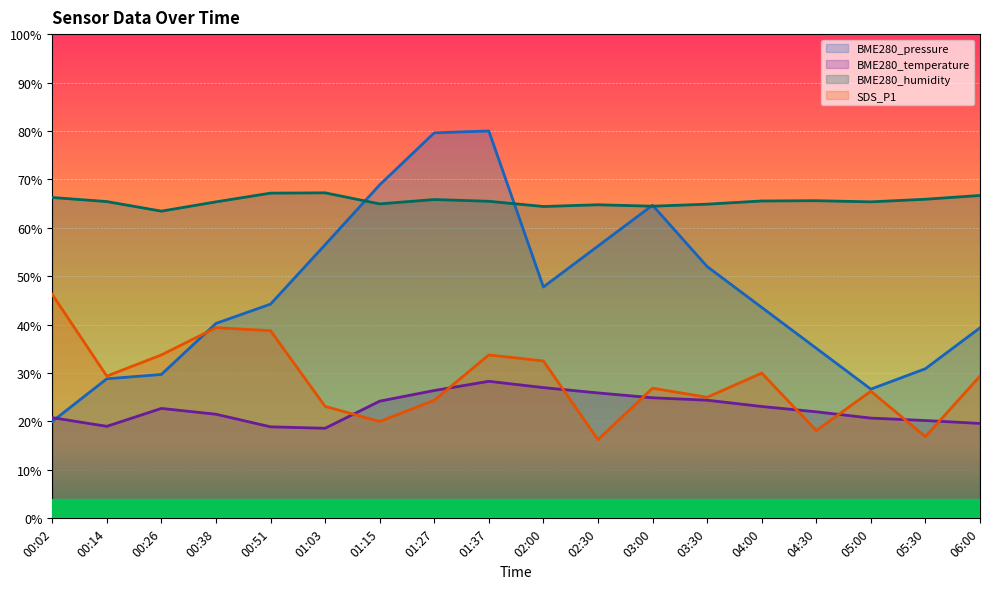

Which category has the lowest value in the BME280_humidity series?

00:26